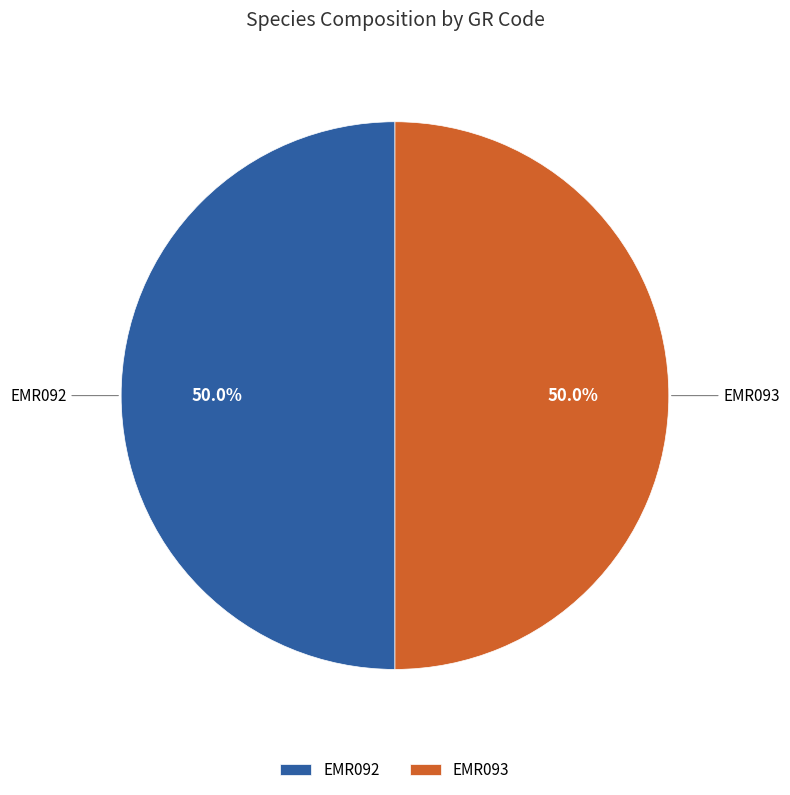

Is it true that EMR093 is 38% of the pie?

False